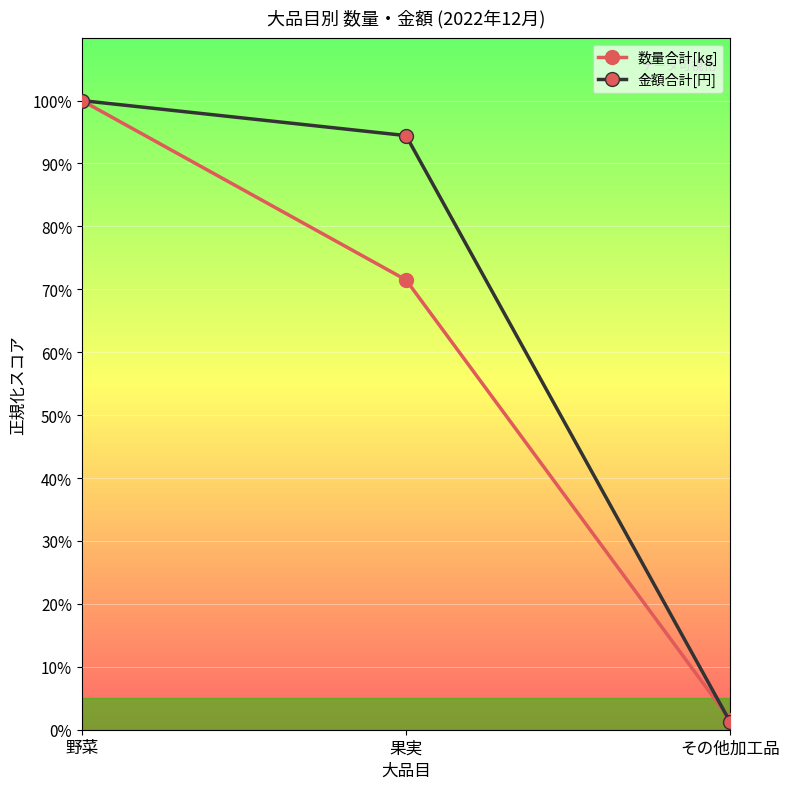

Reading right to left, list all the values displayed in this chart.

数量合計[kg]: その他加工品=1.6	果実=71.5	野菜=100.0
金額合計[円]: その他加工品=1.2	果実=94.4	野菜=100.0